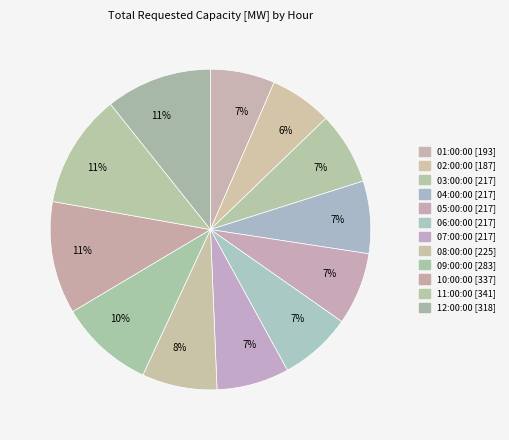

Which category has the biggest portion of the pie?

11:00:00